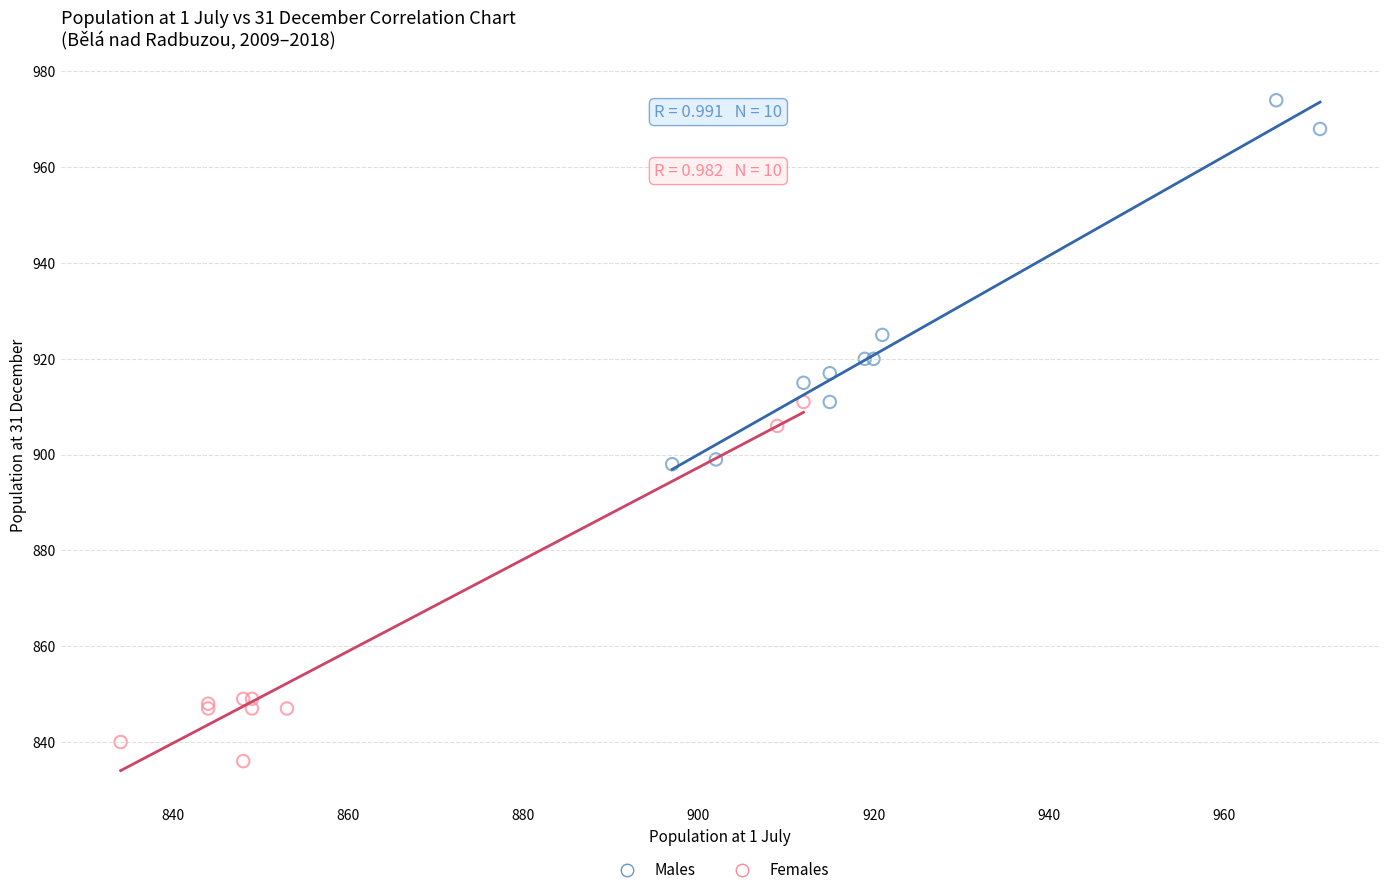

What are all the series names shown in the legend?

Males, Females